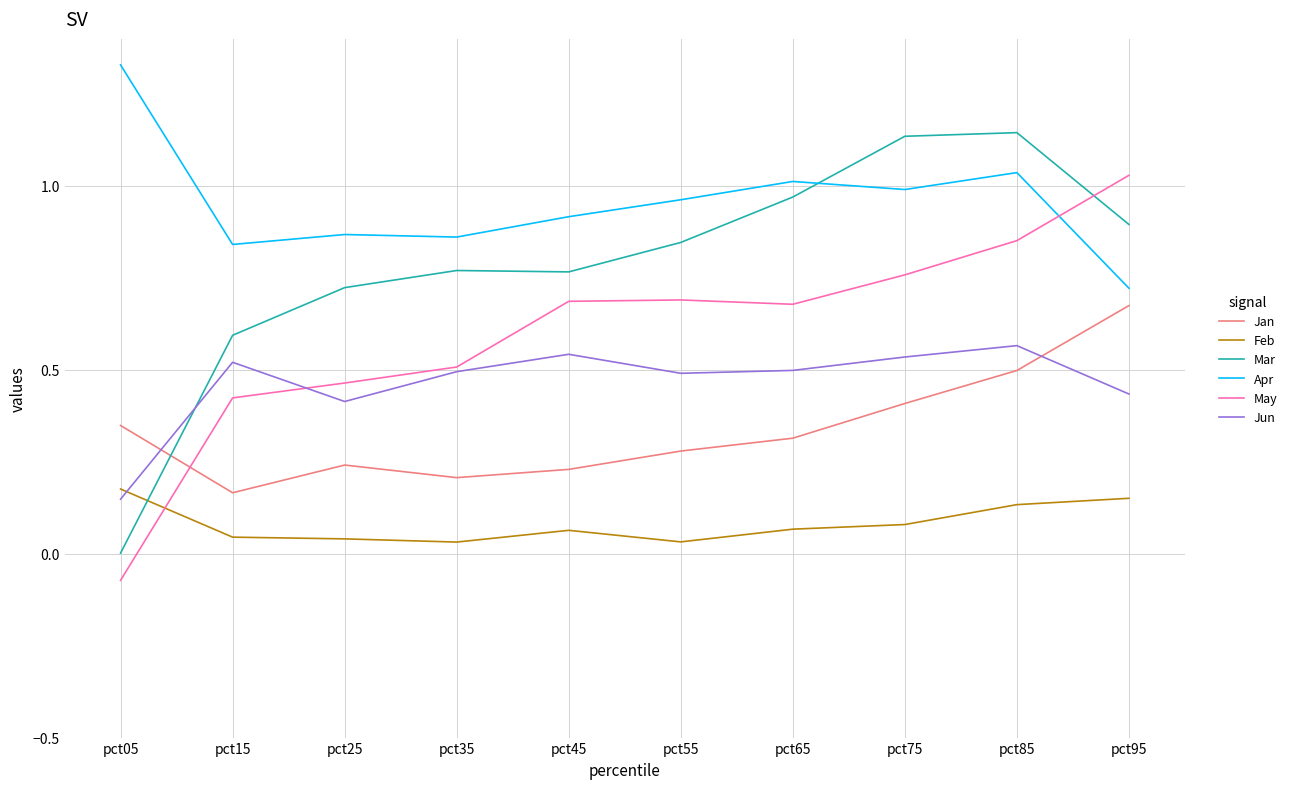

Does the chart have visible grid lines?

Yes